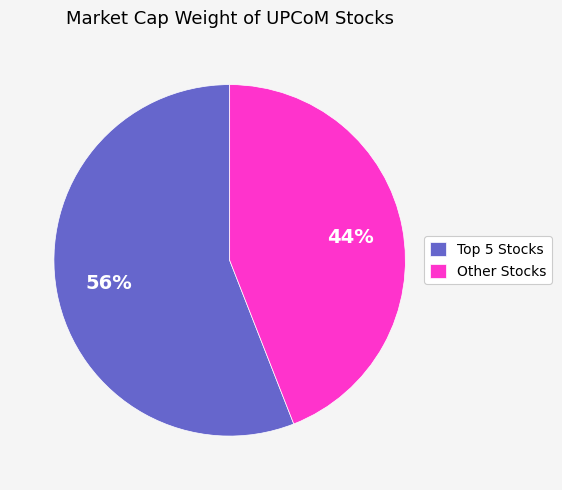

Rank the categories by value from lowest to highest.

Other Stocks, Top 5 Stocks